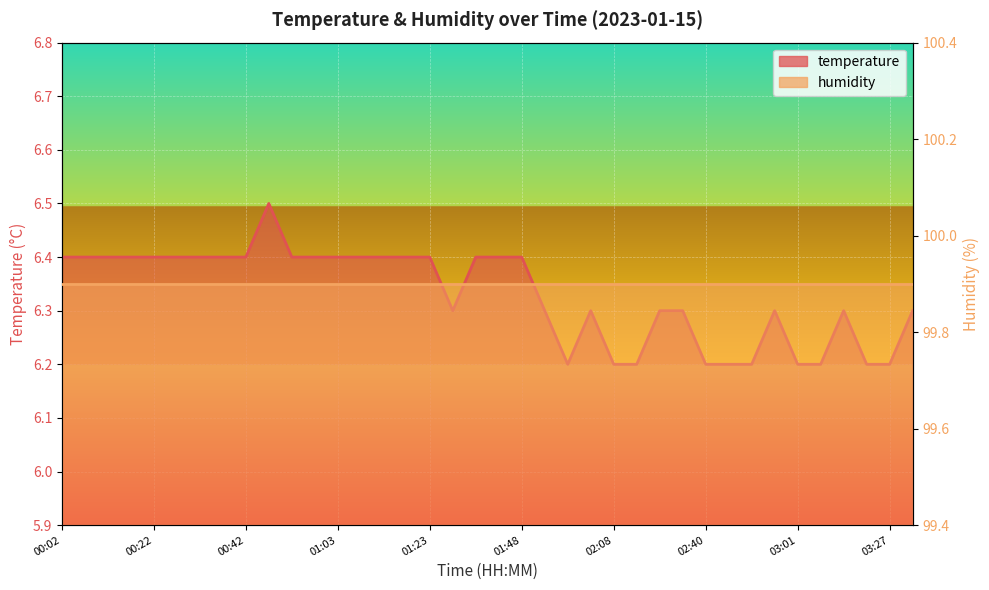

Between 01:13 and 01:23, which is larger?

01:13